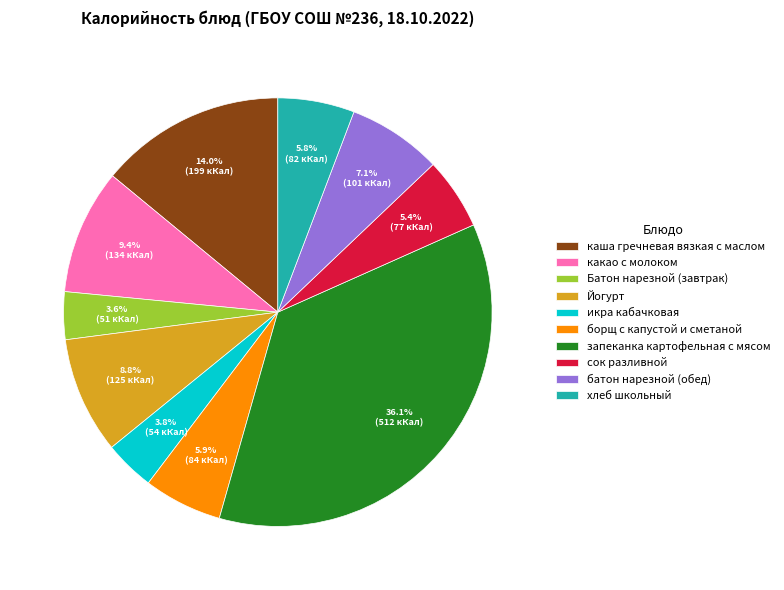

Count the number of slices in the pie.

10